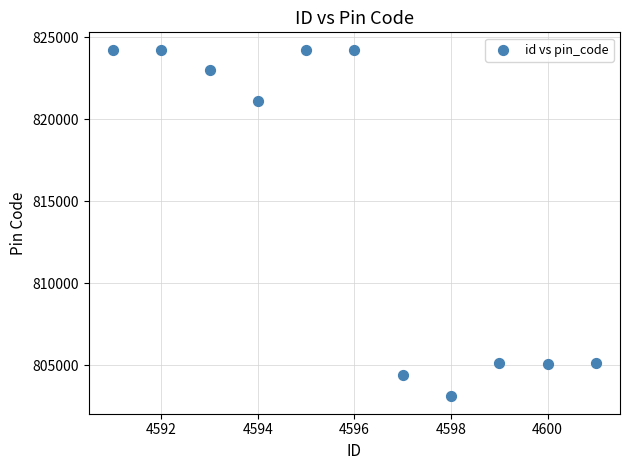

What is the range of Y values (max minus min)?

21126